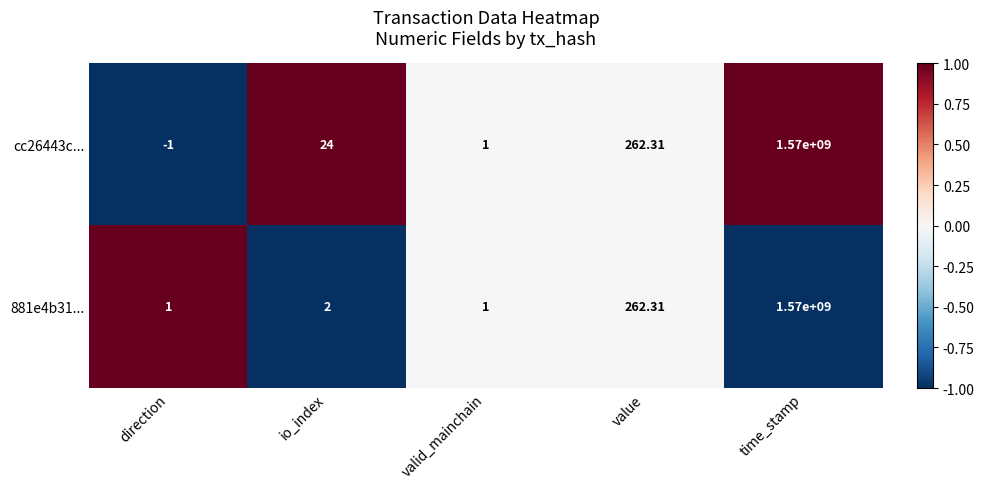

How many categories are shown in the chart?

5